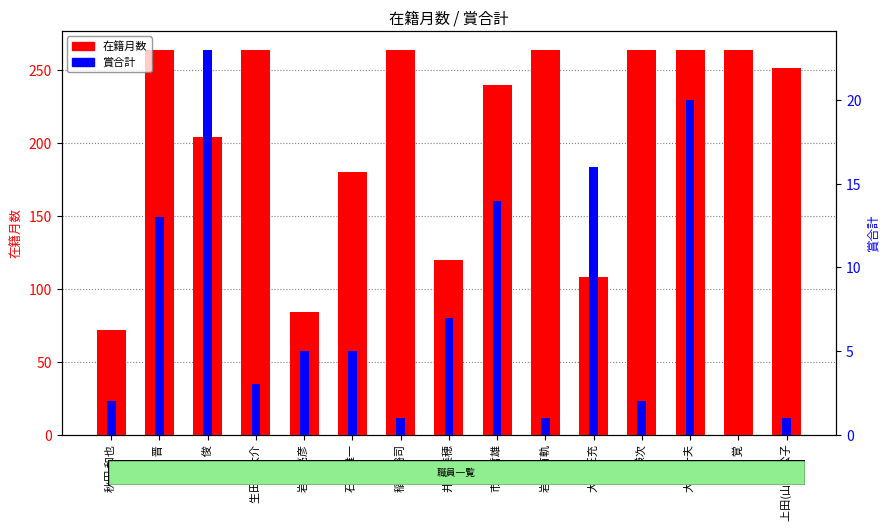

What is the sum of the 賞合計 values at 稲垣 裕司 and 市川 哲雄?

15